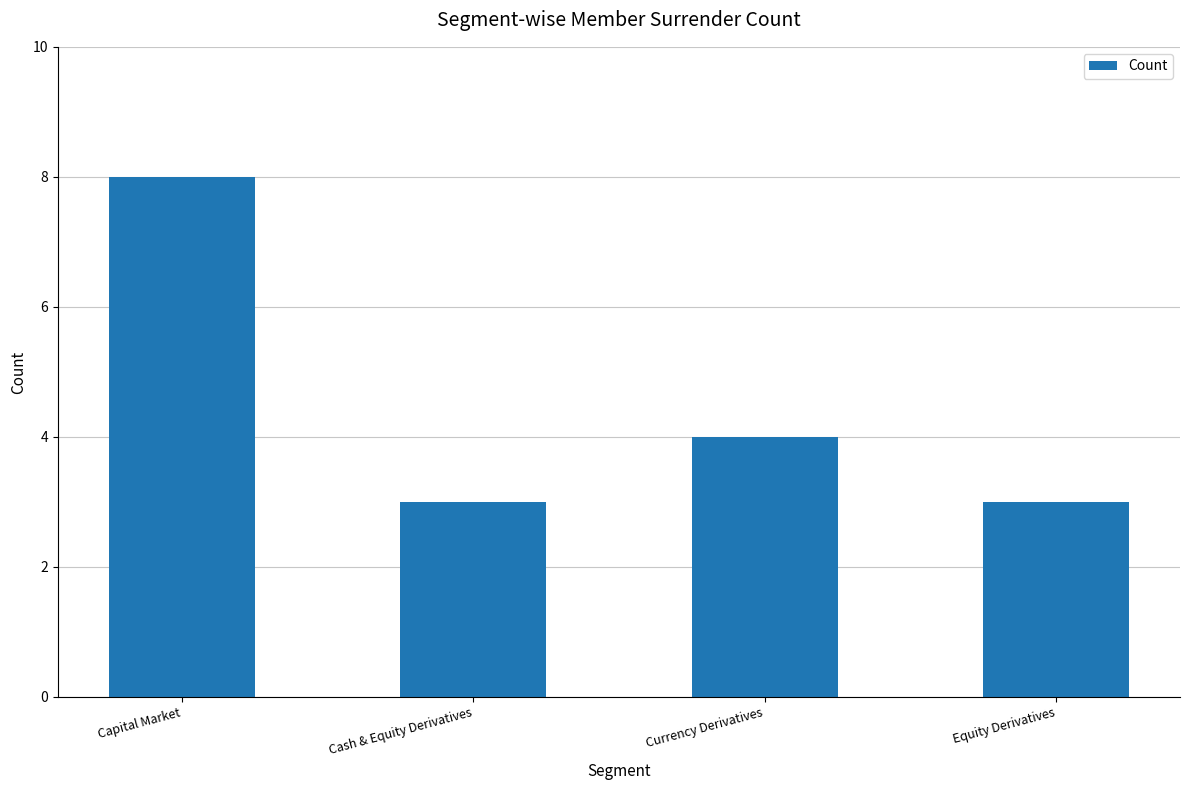

Reading left to right, list all the values displayed in this chart.

8	3	4	3